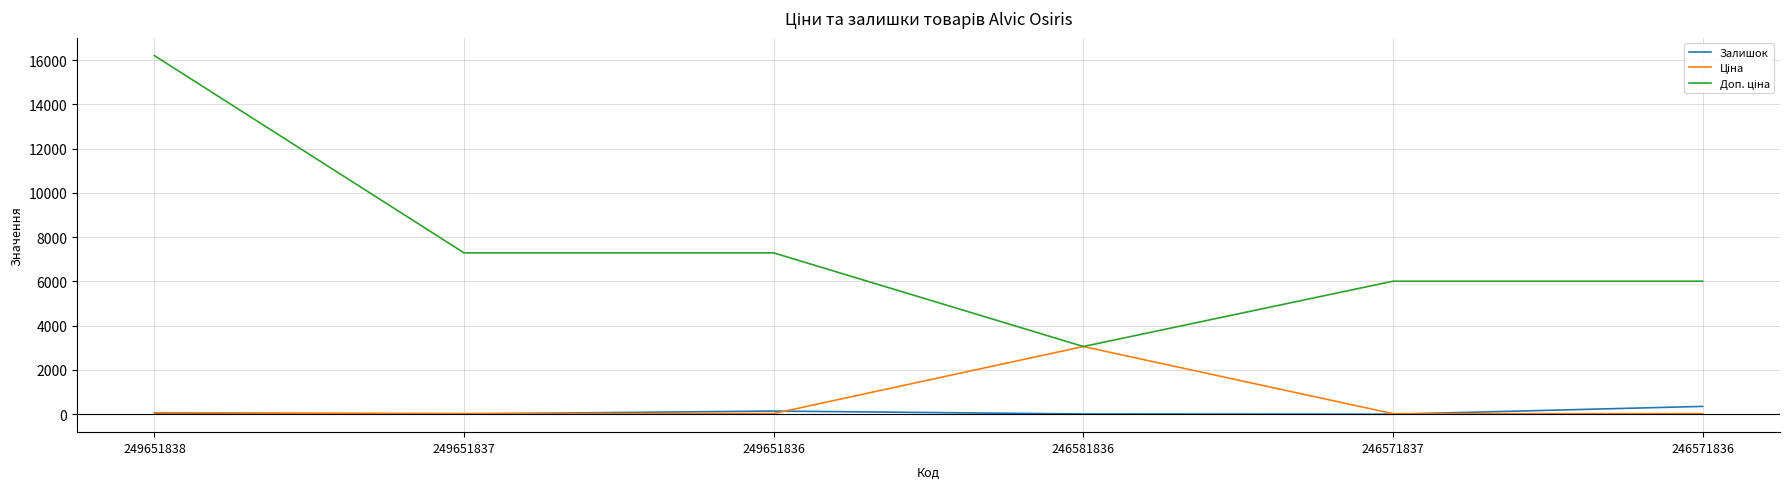

What is the lowest value of the Залишок series?

1.0